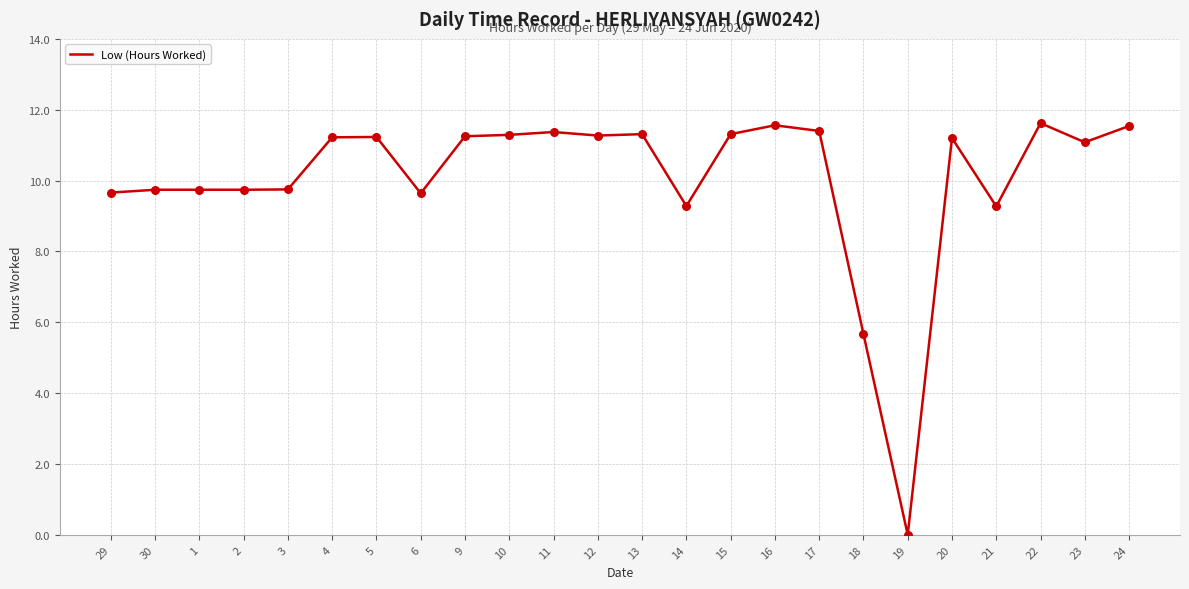

What is the change in value from 1 to 21?

-0.5